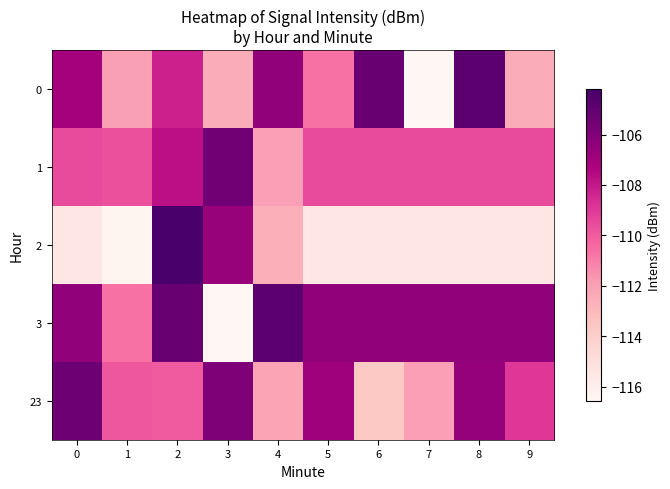

Between 0 and 3, which series saw the biggest shift?

3